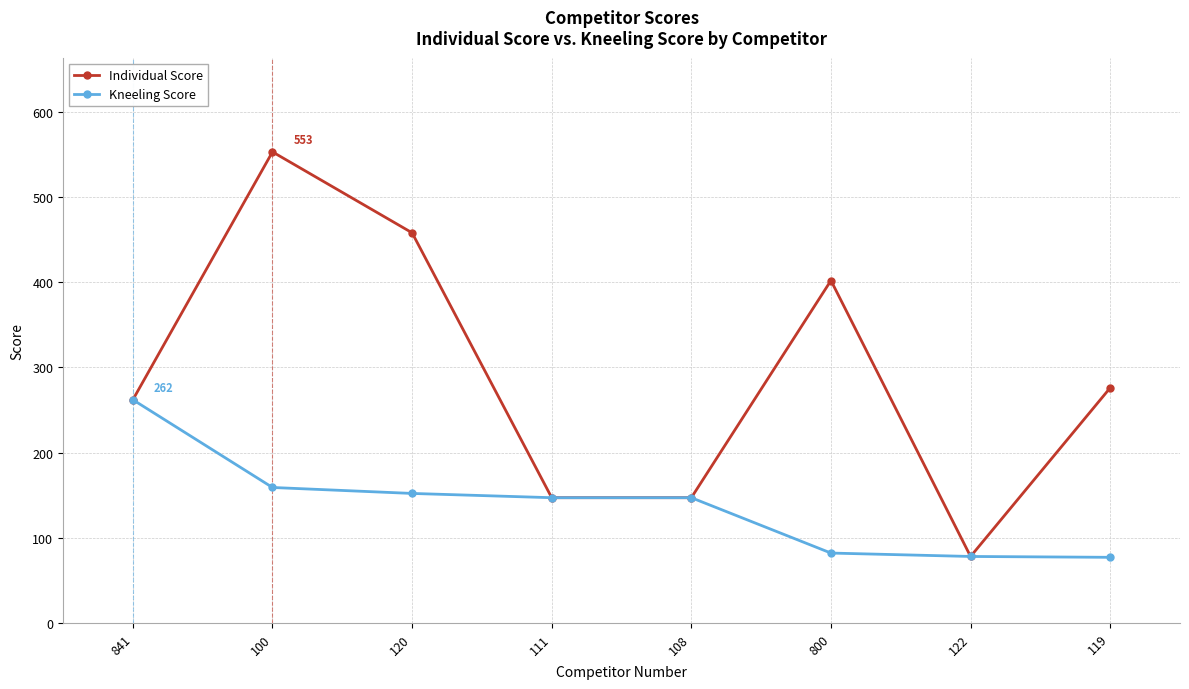

What is the value of the Kneeling Score point at the 3rd from the left?

152